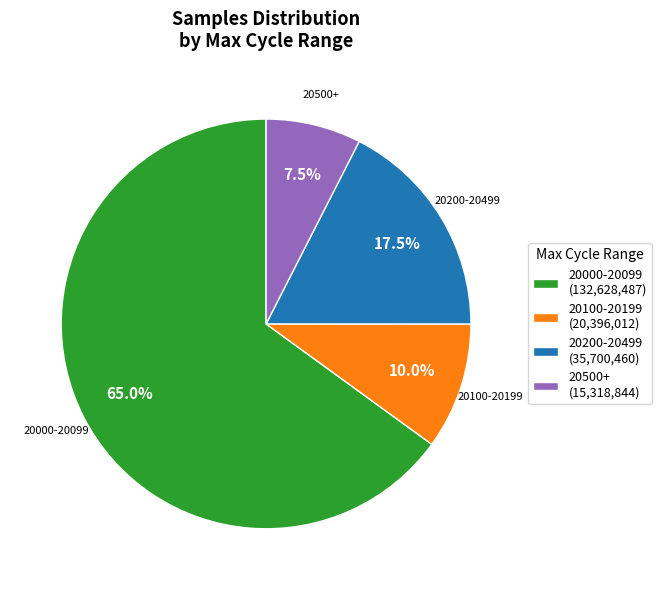

Count the number of slices in the pie.

4